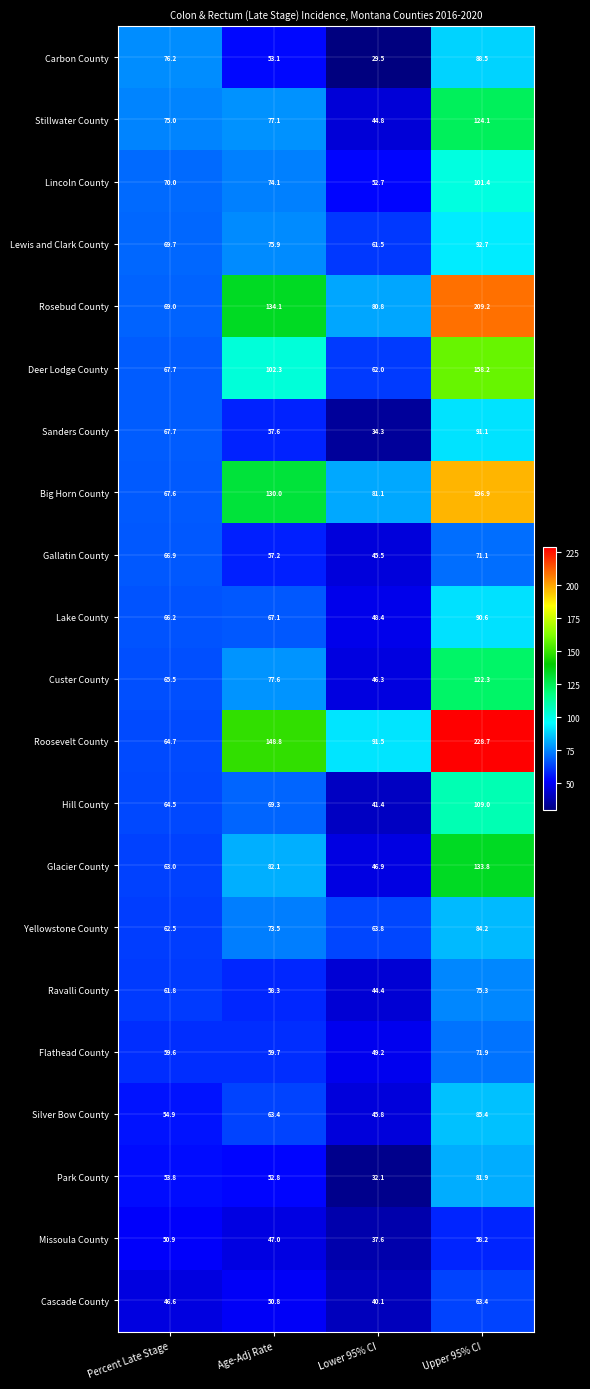

What is the lowest value of the Roosevelt County series?

64.7